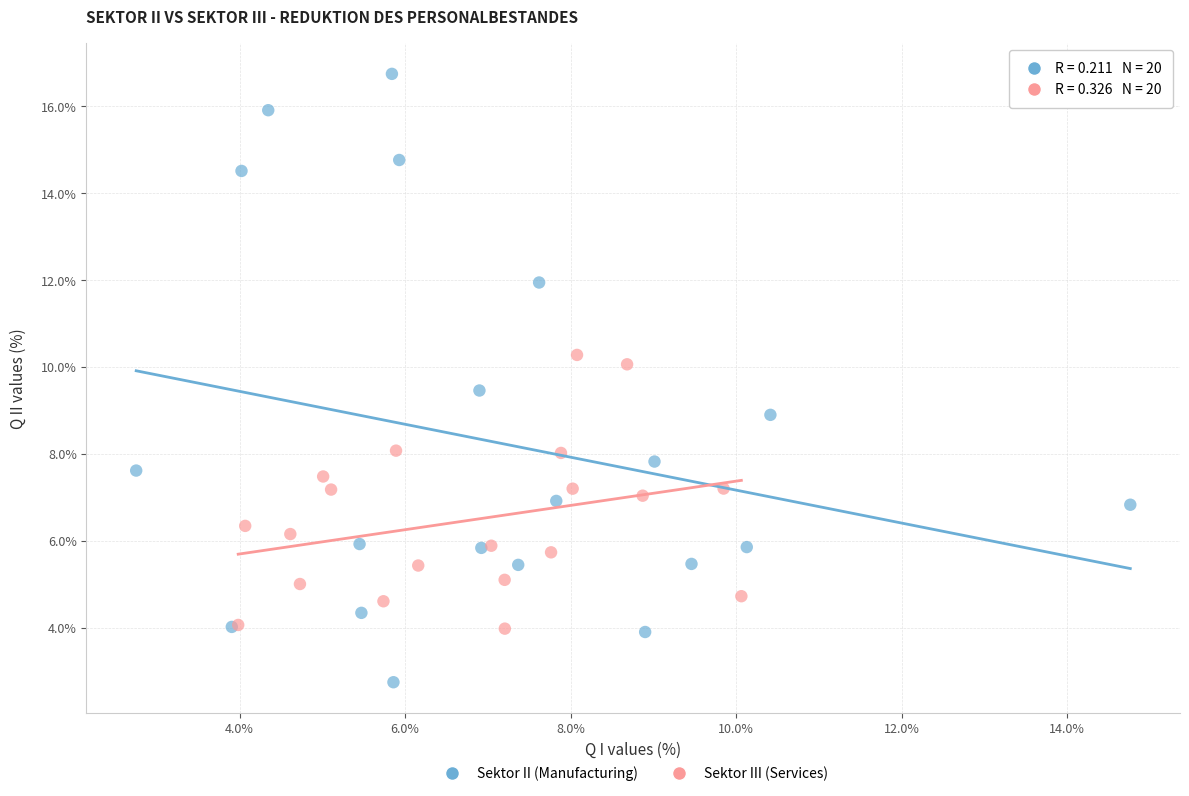

Which series reaches the minimum Y coordinate?

Sektor II (Manufacturing)